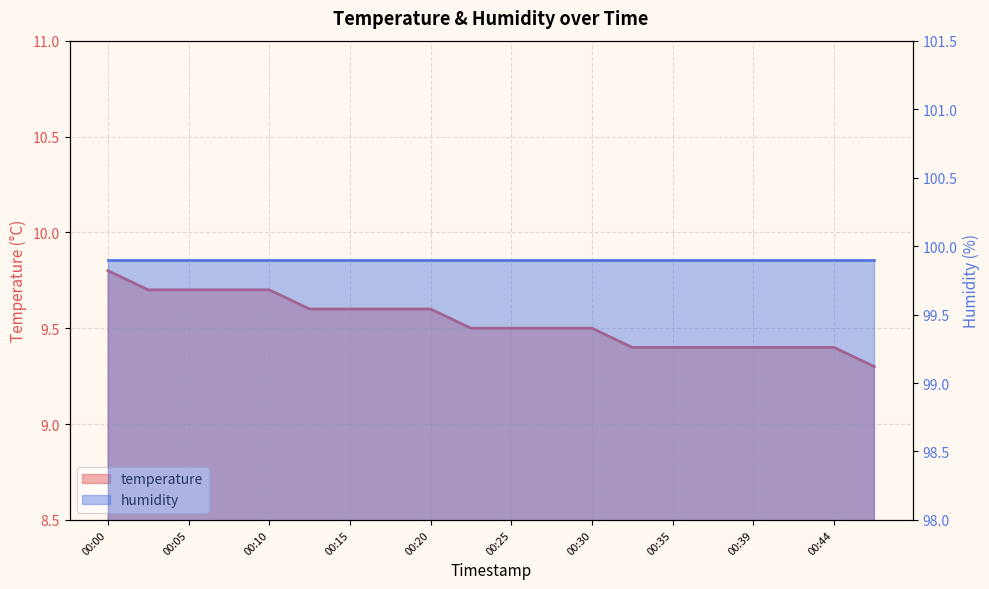

Reading left to right, transcribe all the data shown in this chart.

00:00=9.8	00:03=9.7	00:05=9.7	00:08=9.7	00:10=9.7	00:13=9.6	00:15=9.6	00:18=9.6	00:20=9.6	00:22=9.5	00:25=9.5	00:27=9.5	00:30=9.5	00:32=9.4	00:35=9.4	00:37=9.4	00:39=9.4	00:42=9.4	00:44=9.4	00:47=9.3